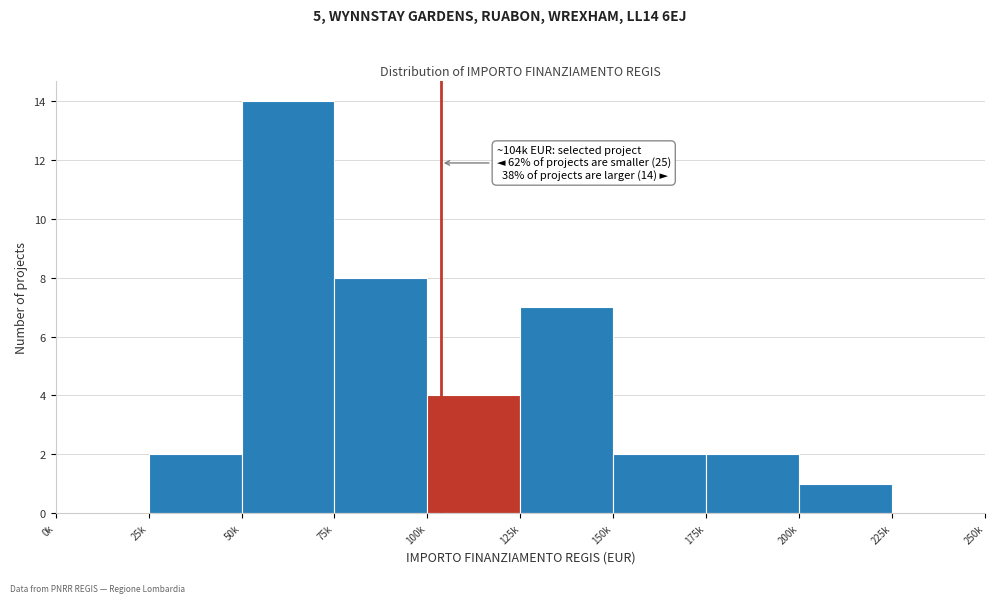

Reading left to right, extract all data points from this chart.

0k=0	25k=2	50k=14	75k=8	100k=4	125k=7	150k=2	175k=2	200k=1	225k=0